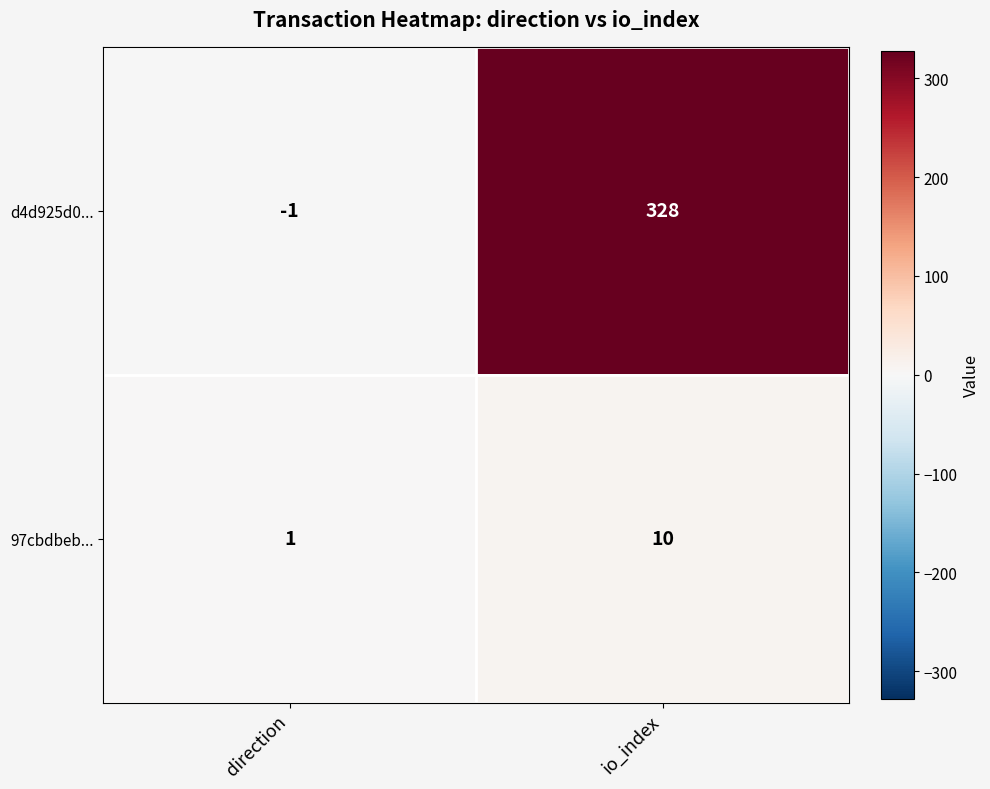

Reading right to left, extract all data points from this chart.

d4d925d0...: io_index=328	direction=-1
97cbdbeb...: io_index=10	direction=1